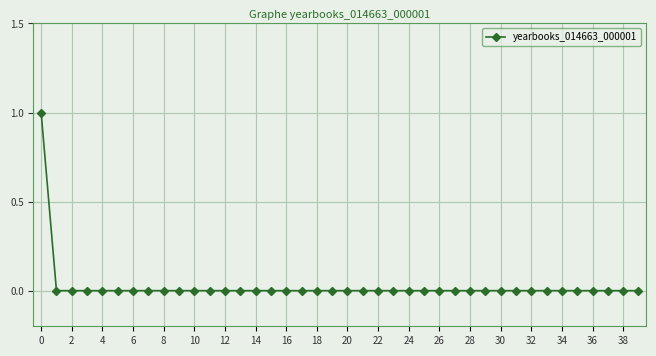

Does the chart have visible grid lines?

Yes